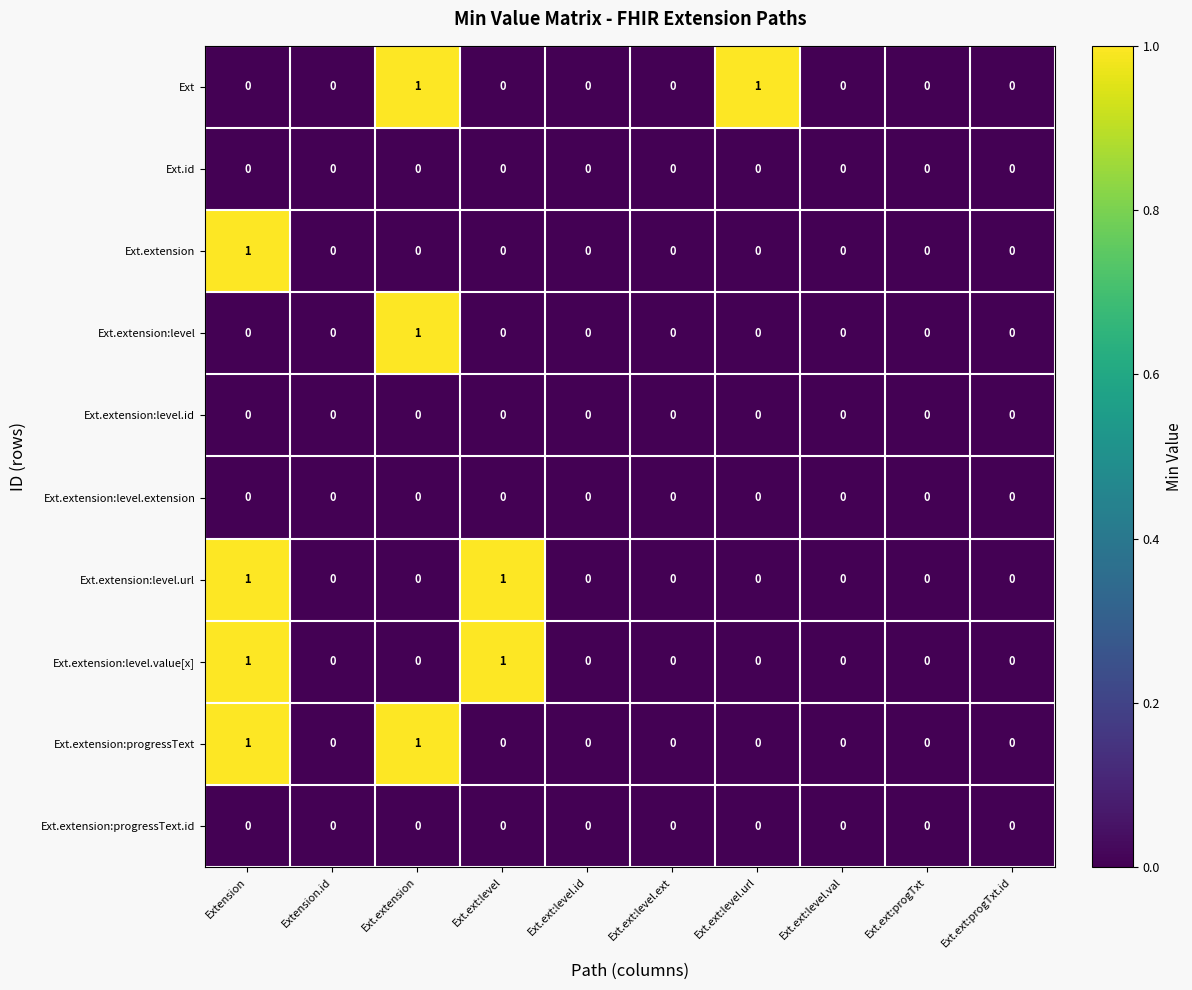

At which category is the sum across all series the highest?

Extension